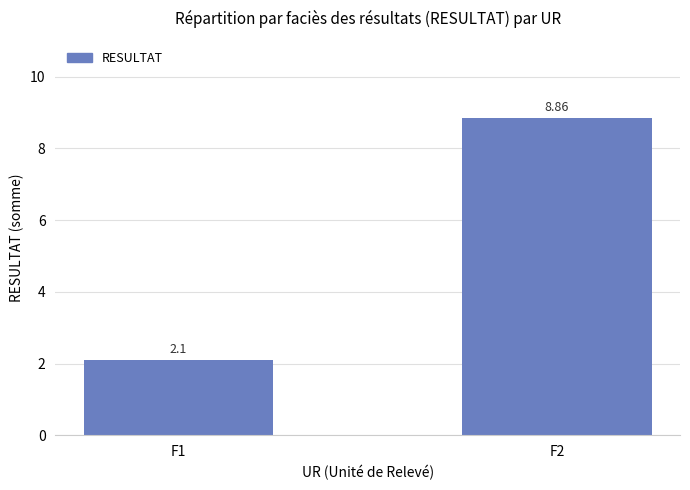

Rank the categories by value from highest to lowest.

F2, F1